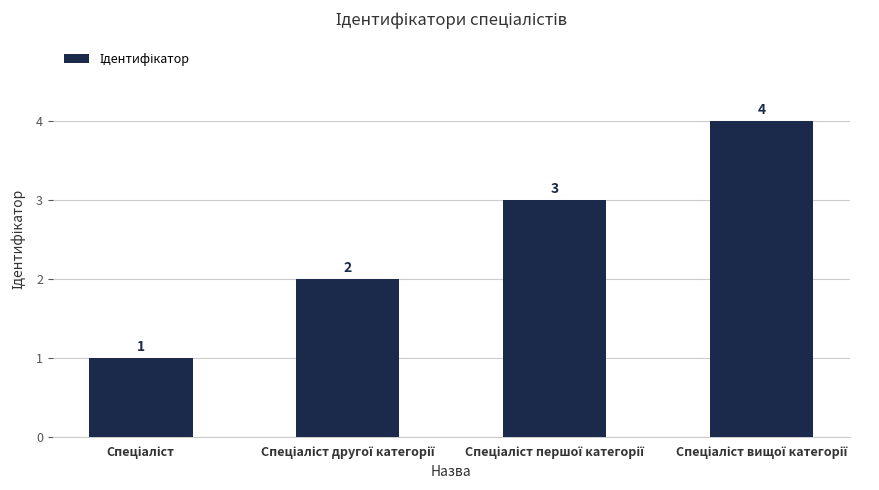

How many categories are shown in the chart?

4